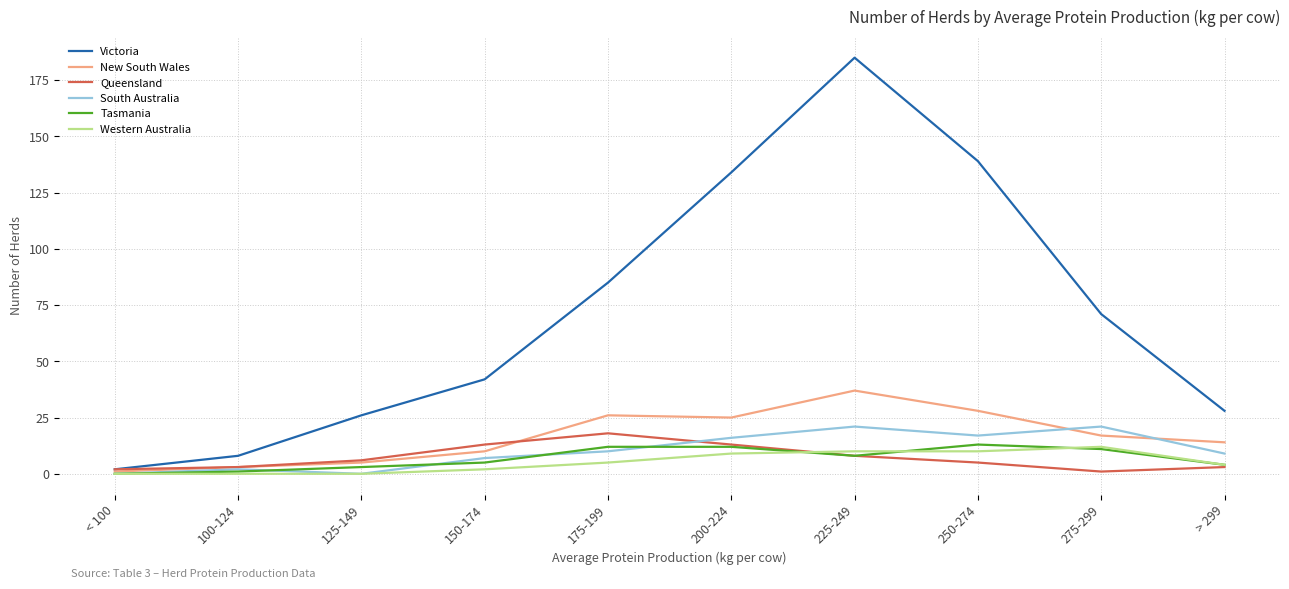

What is the difference between the highest and lowest values at 225-249?

177